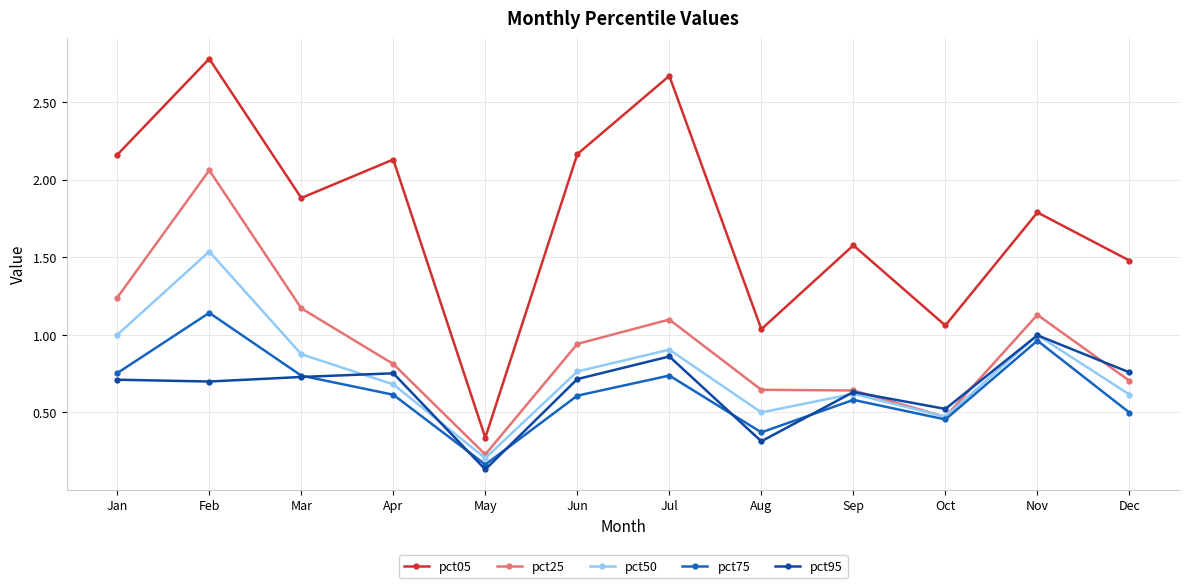

Is the value of pct50 at Jul greater than the value of pct95 at Jun?

Yes